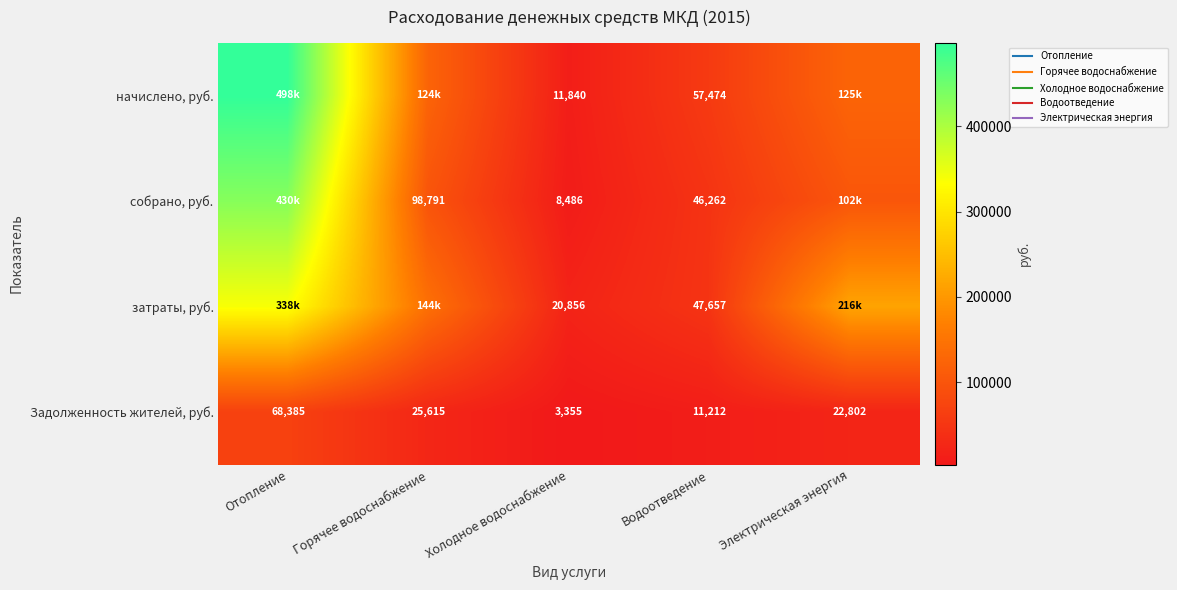

At Горячее водоснабжение, list the series in order from smallest to largest.

Задолженность жителей, руб., собрано, руб., начислено, руб., затраты, руб.